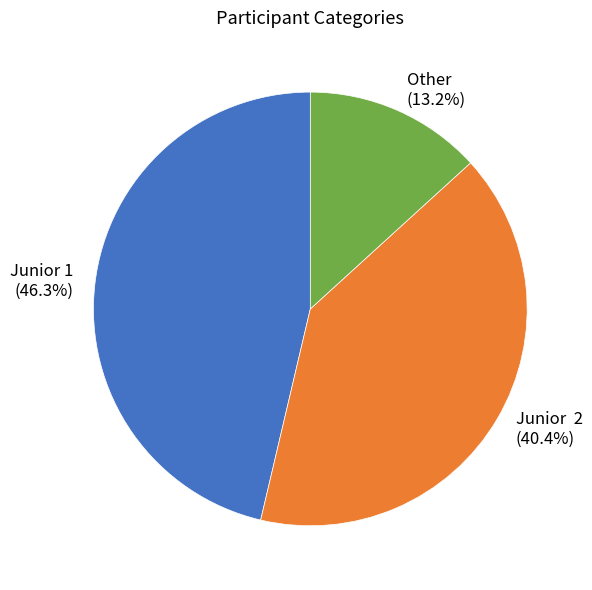

How much of the chart is everything except Junior 2?

59.6%